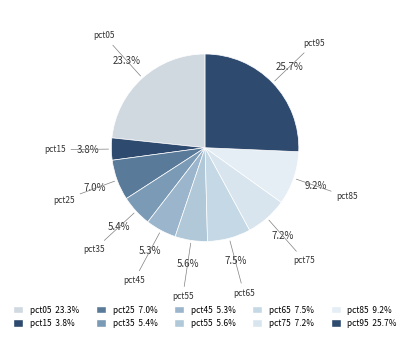

How many segments does this pie chart have?

10